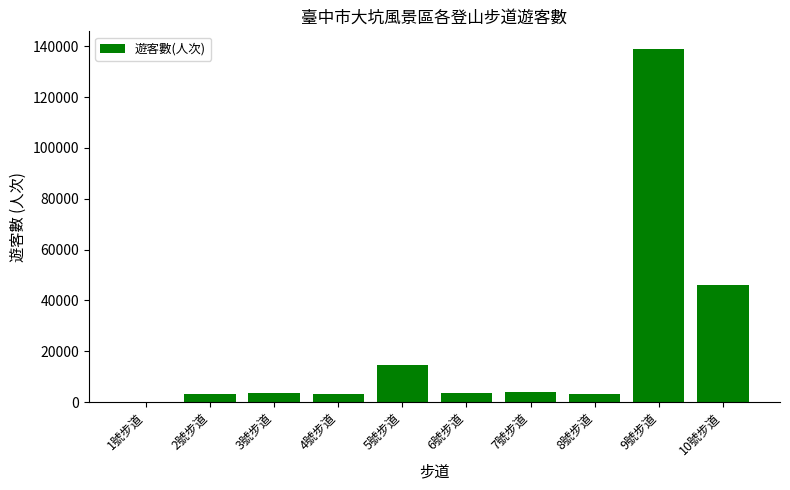

How many values are above zero?

9